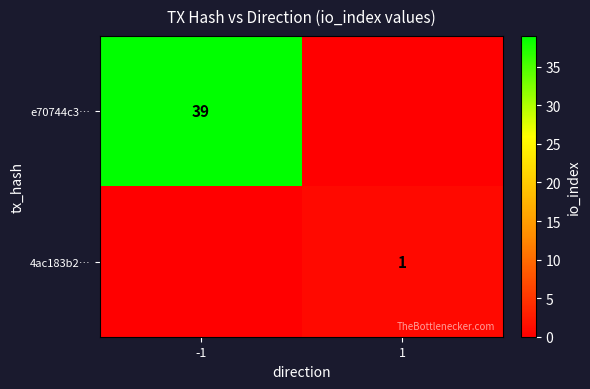

The e70744c3… series shows 63 at -1. True or false?

False